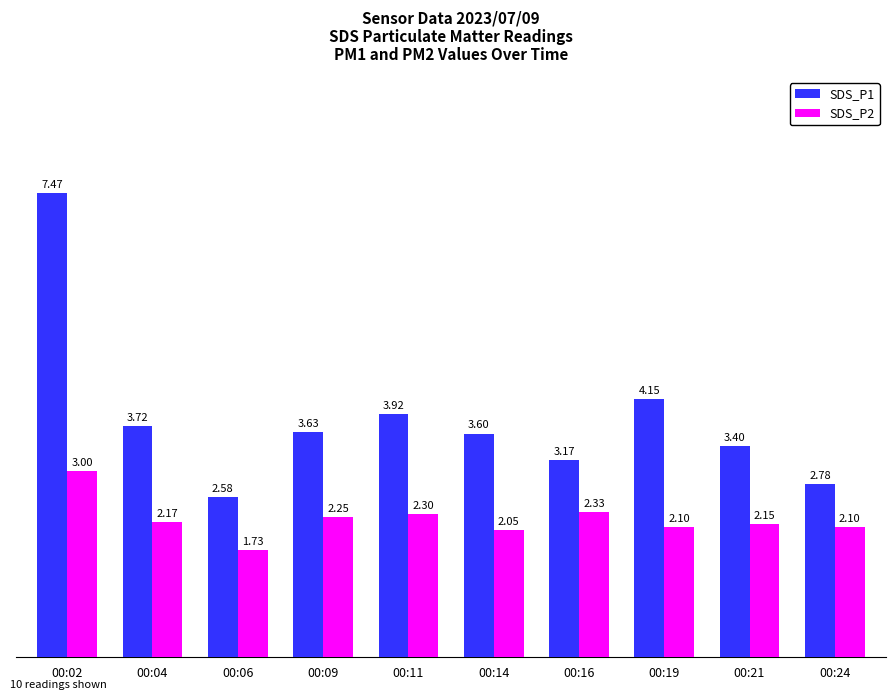

What is the difference between the maximum and minimum values in the SDS_P1 series?

4.9